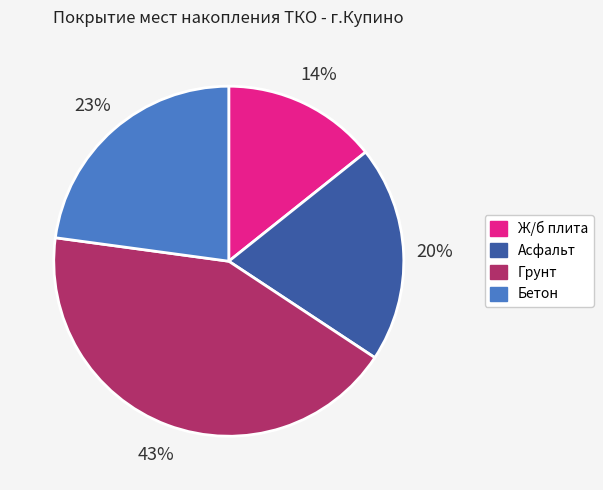

To the nearest percent, what percentage of the pie is Асфальт?

20%